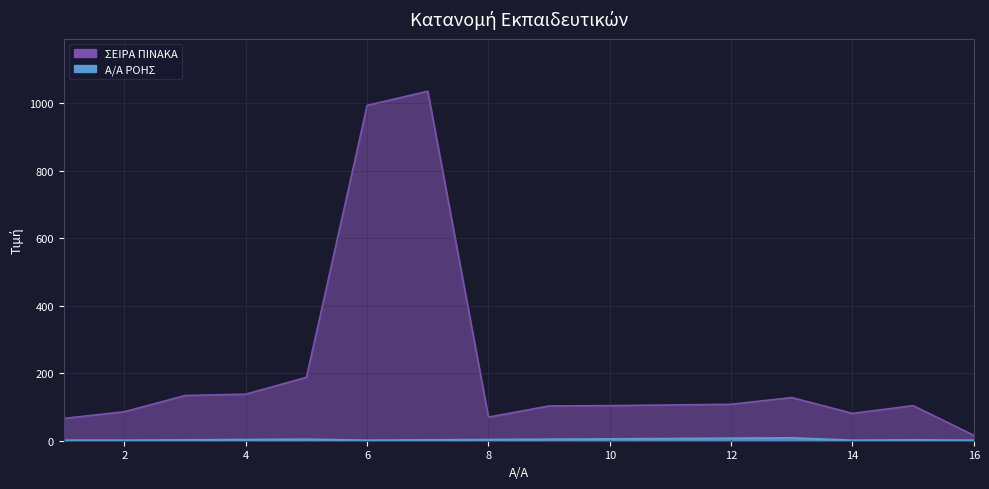

What is the minimum value for Α/Α ΡΟΗΣ?

1